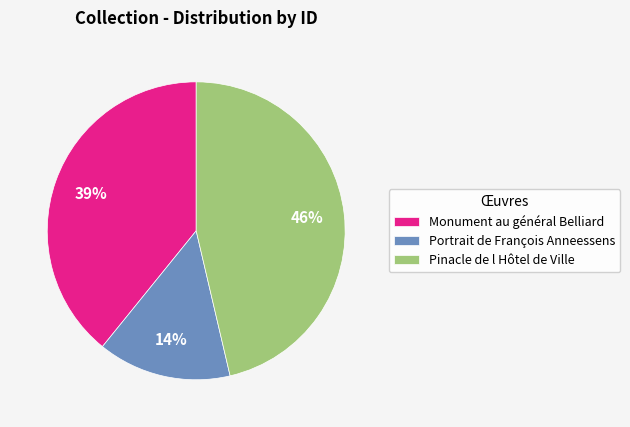

Rank the categories by value from lowest to highest.

Portrait de François Anneessens, Monument au général Belliard, Pinacle de l Hôtel de Ville